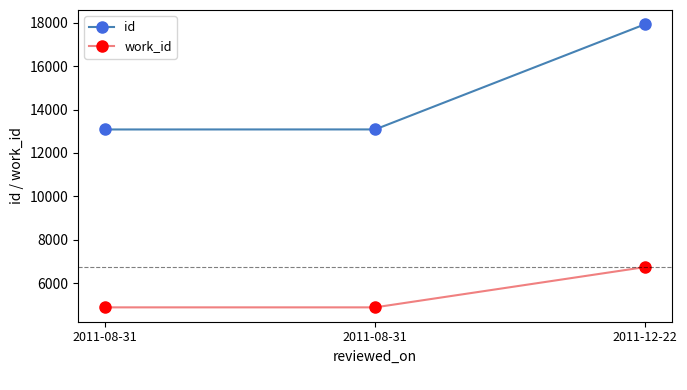

Count the number of data series in this chart.

2